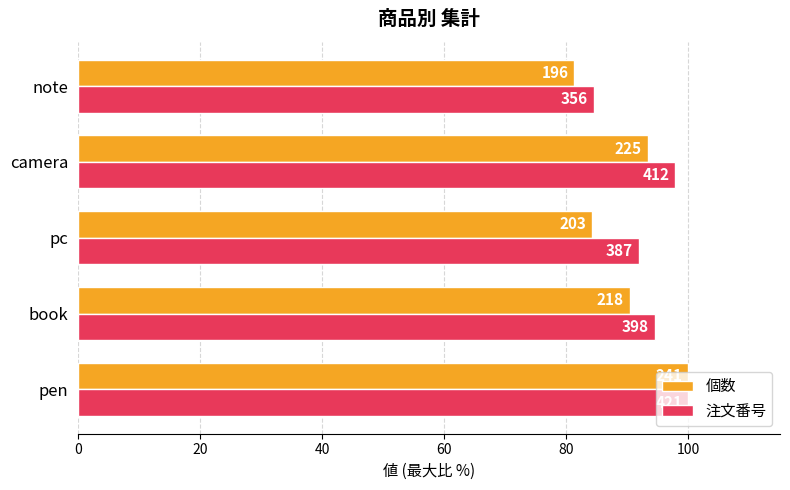

Rank the series by their average value, from lowest to highest.

個数, 注文番号